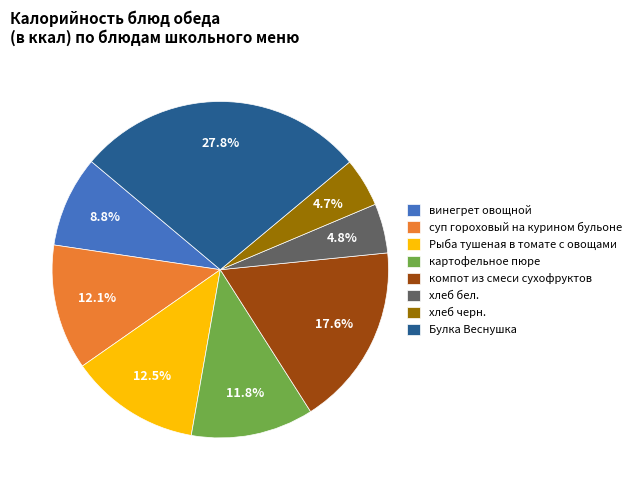

To the nearest percent, what is the average slice percentage?

12%